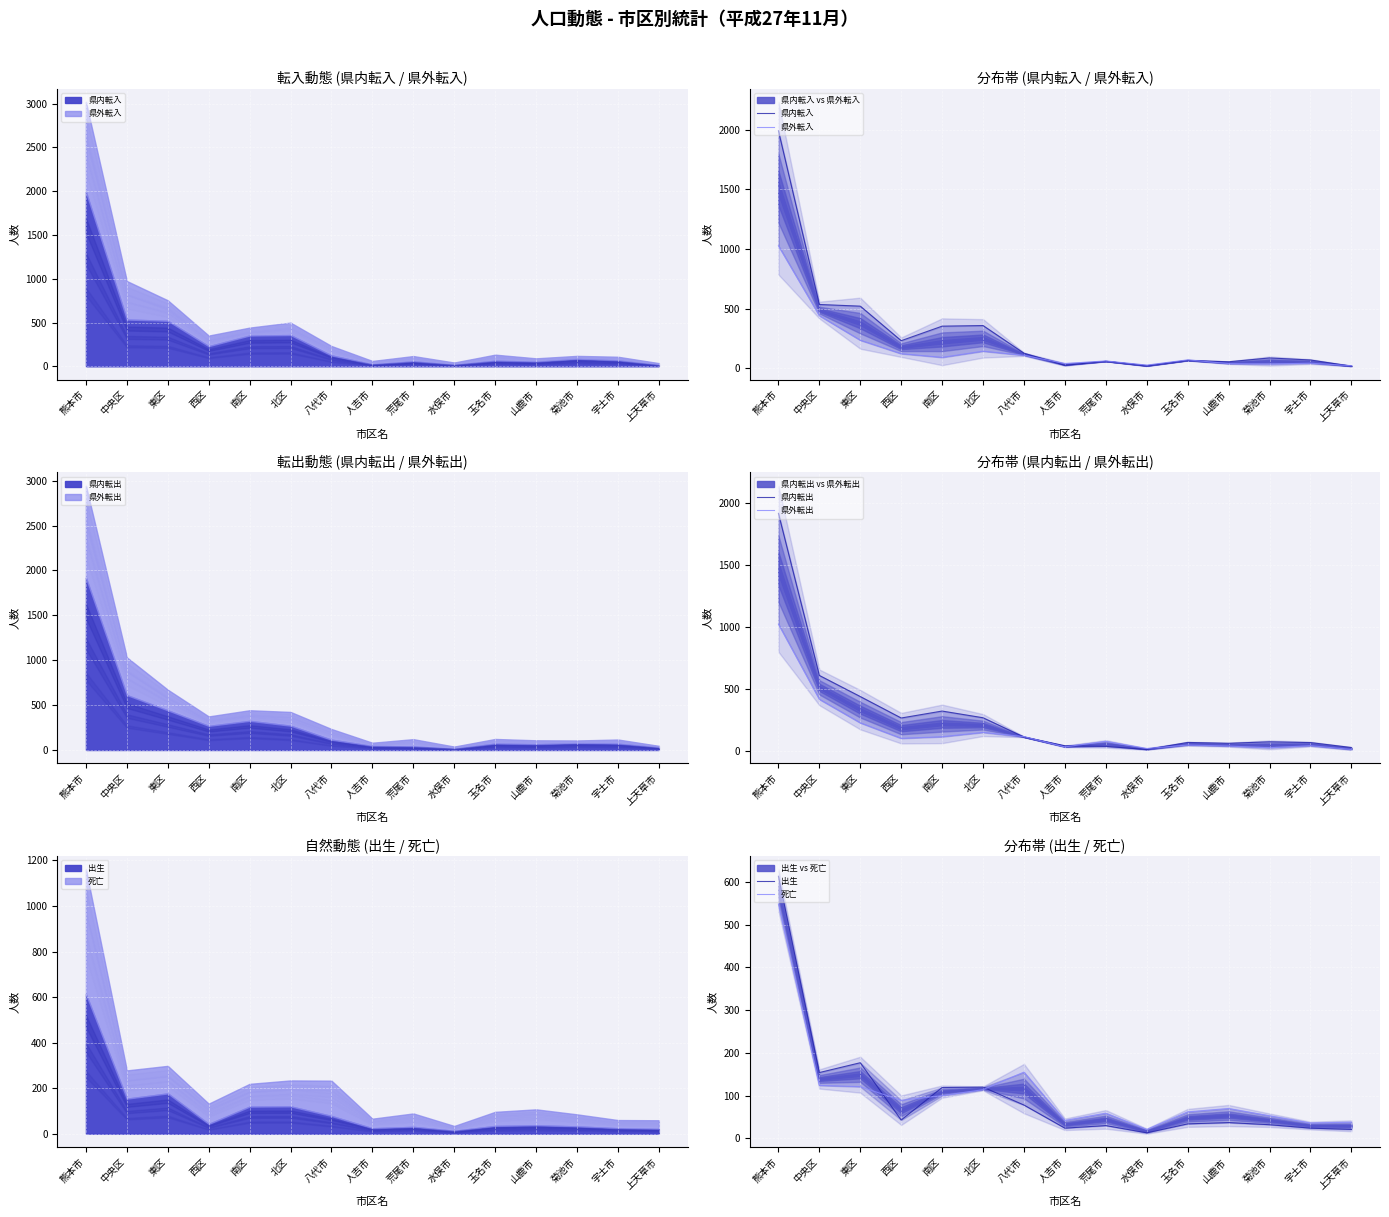

What is the sum of all 県内転出 values?

4369